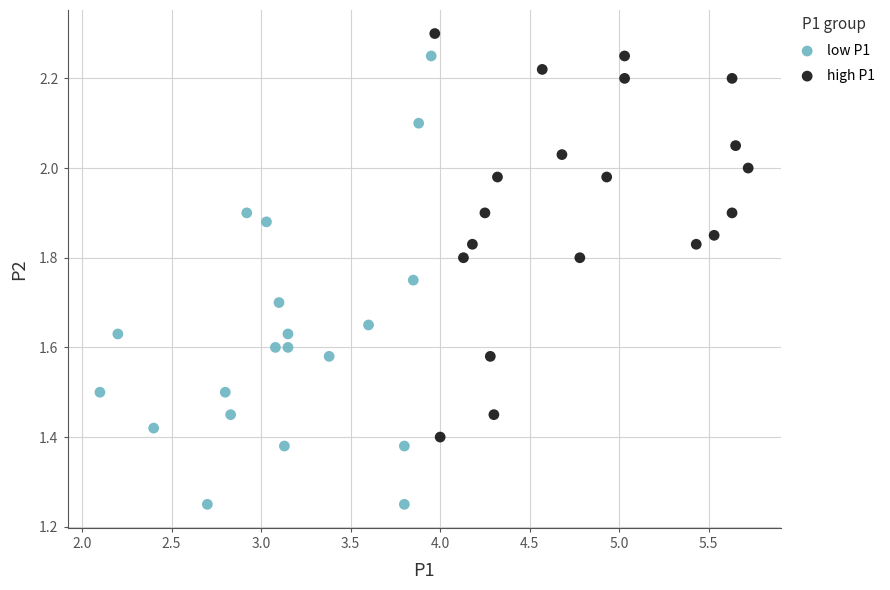

Which series contains the highest Y value?

high P1